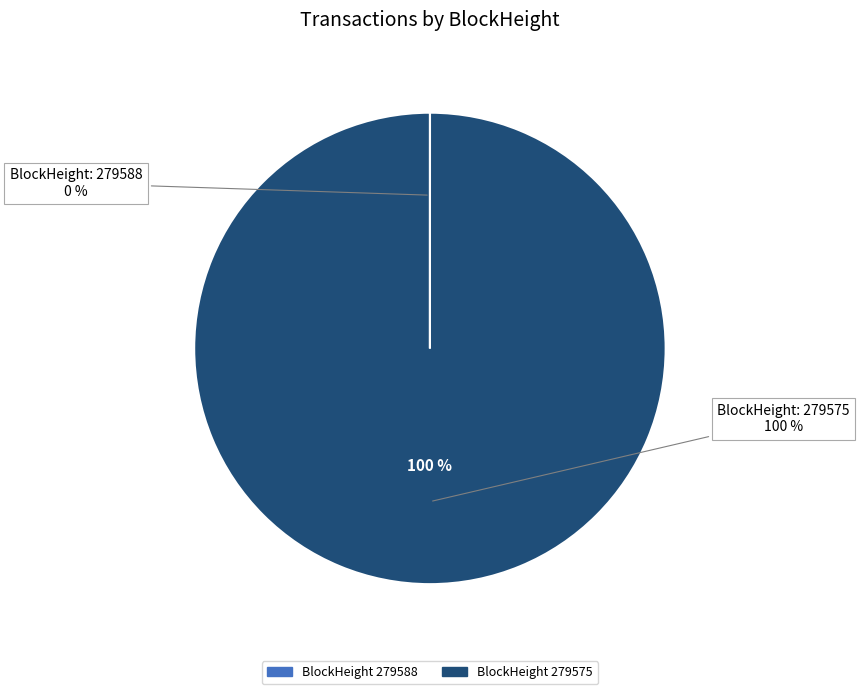

What percentage is the 279575 slice, to the nearest percent?

100%